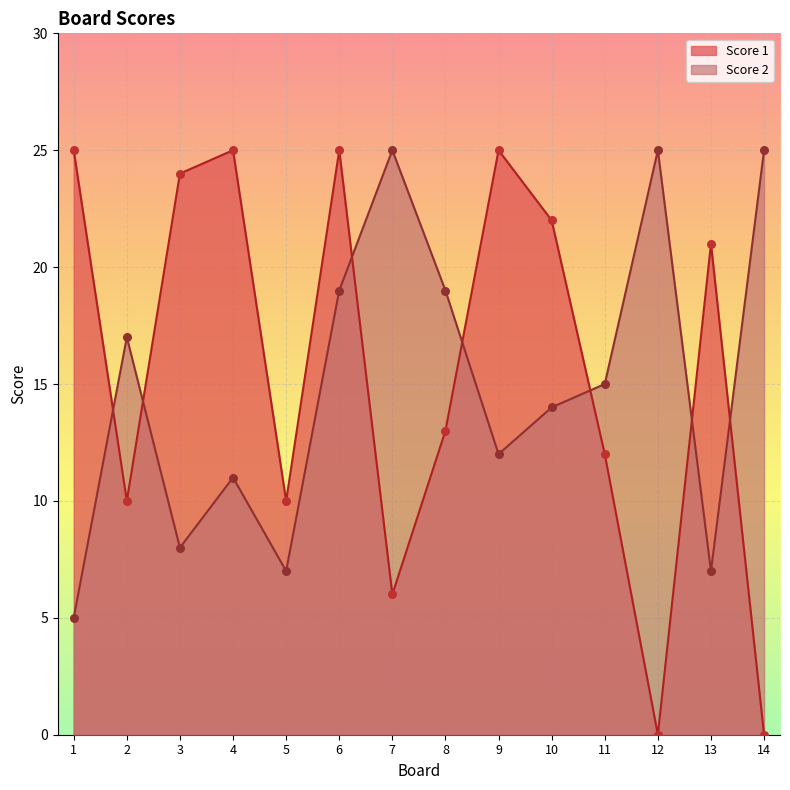

Which series has the widest spread of Y values?

Score 1